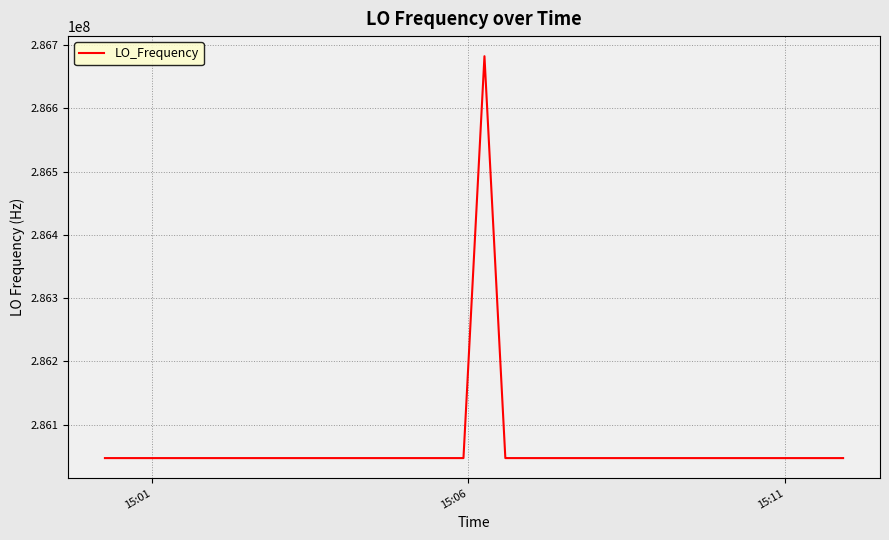

What is the difference between the maximum and minimum values?

635710.2